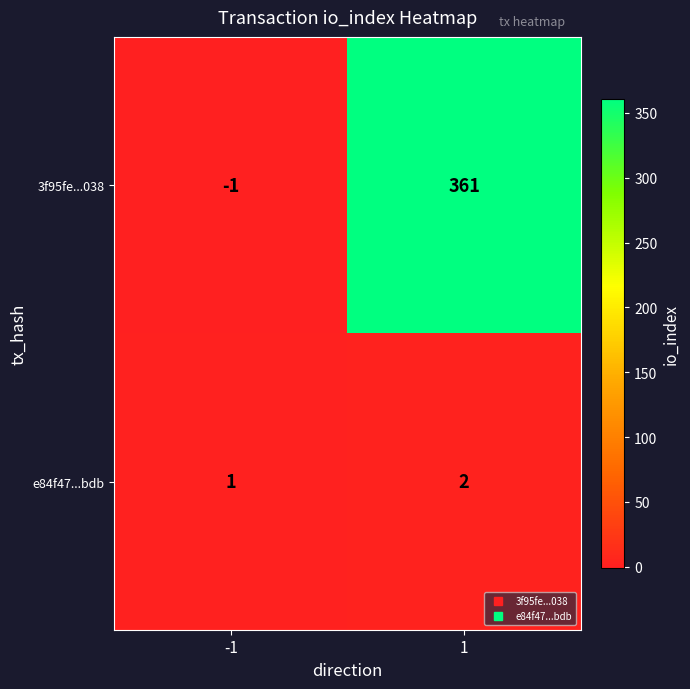

Reading right to left, list all the values displayed in this chart.

3f95fe...038: 361	-1
e84f47...bdb: 2	1